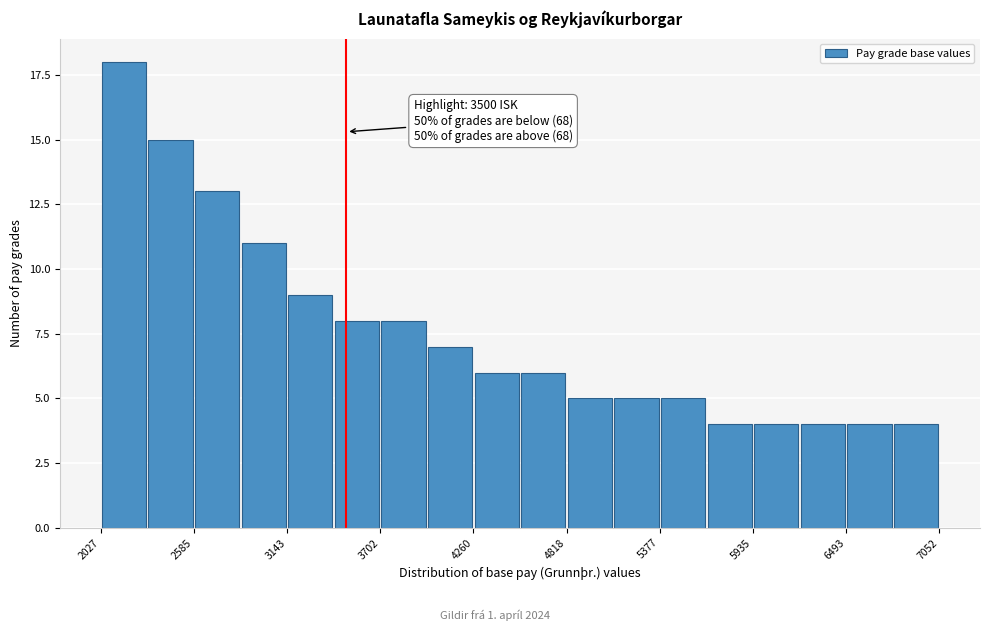

Read against the x-axis, roughly where is the centre of the tallest bar?

2200